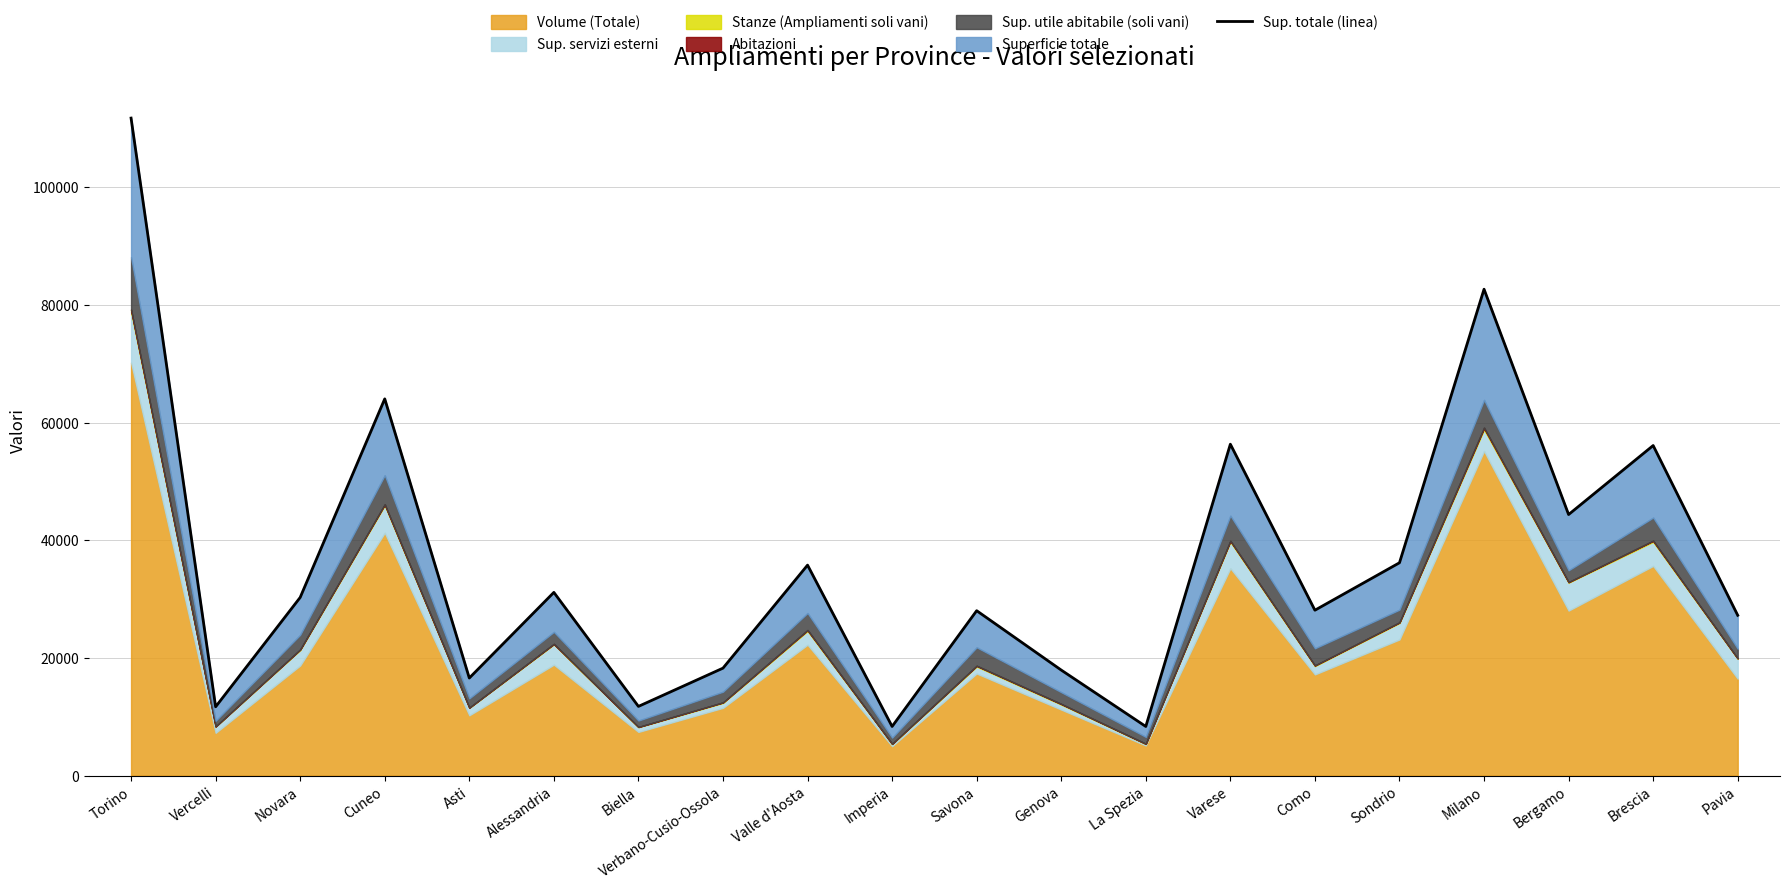

What is the value of the 17th point from the left?

82660